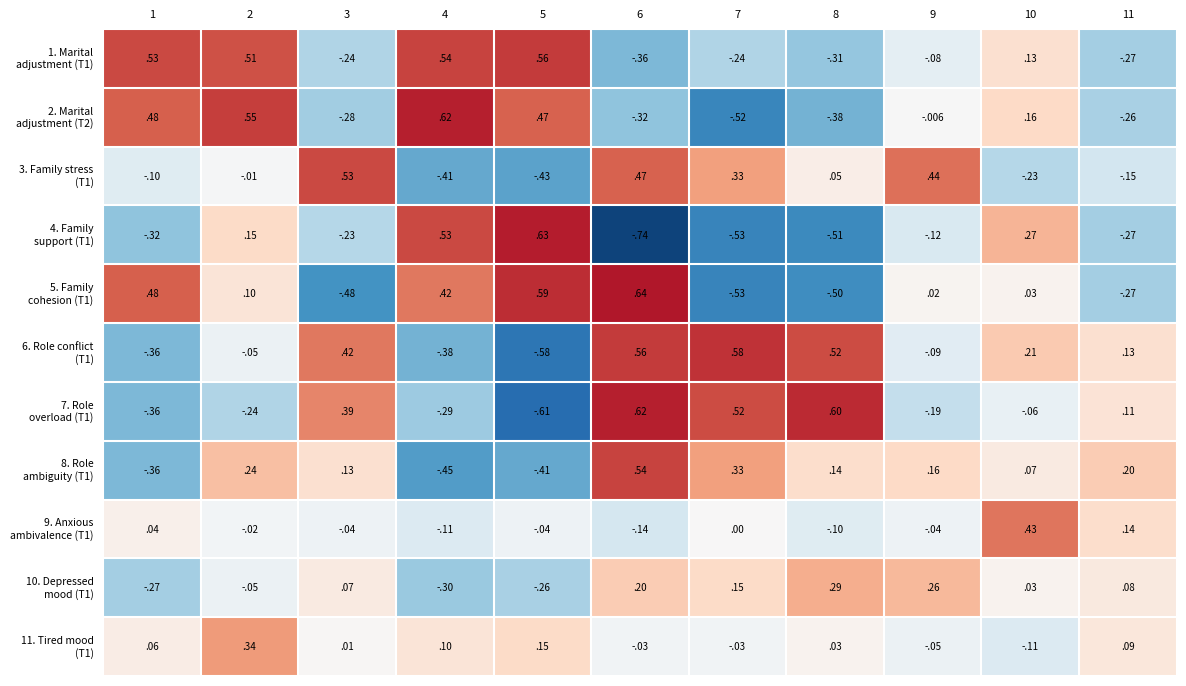

At 5, list the series in order from smallest to largest.

7. Role overload (T1), 6. Role conflict (T1), 3. Family stress (T1), 8. Role ambiguity (T1), 10. Depressed mood (T1), 9. Anxious ambivalence (T1), 11. Tired mood (T1), 2. Marital adjustment (T2), 1. Marital adjustment (T1), 5. Family cohesion (T1), 4. Family support (T1)